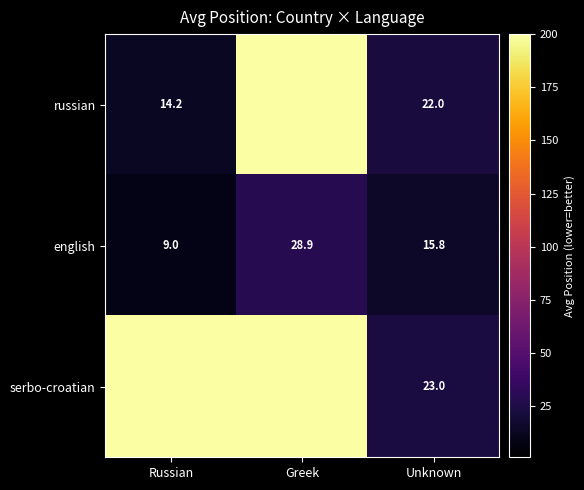

What is the lowest value of the english series?

9.0